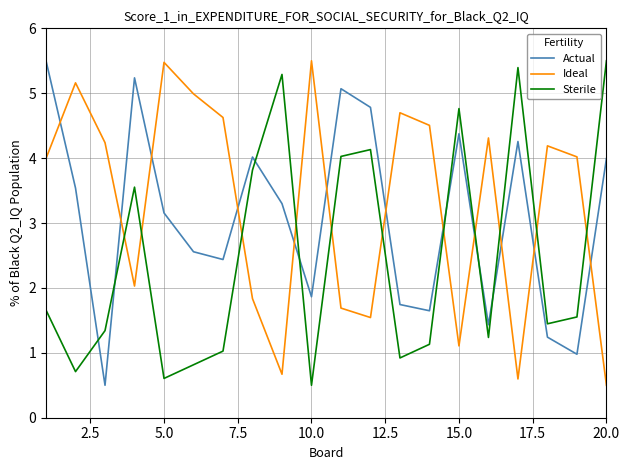

What is the minimum value for Ideal?

0.5